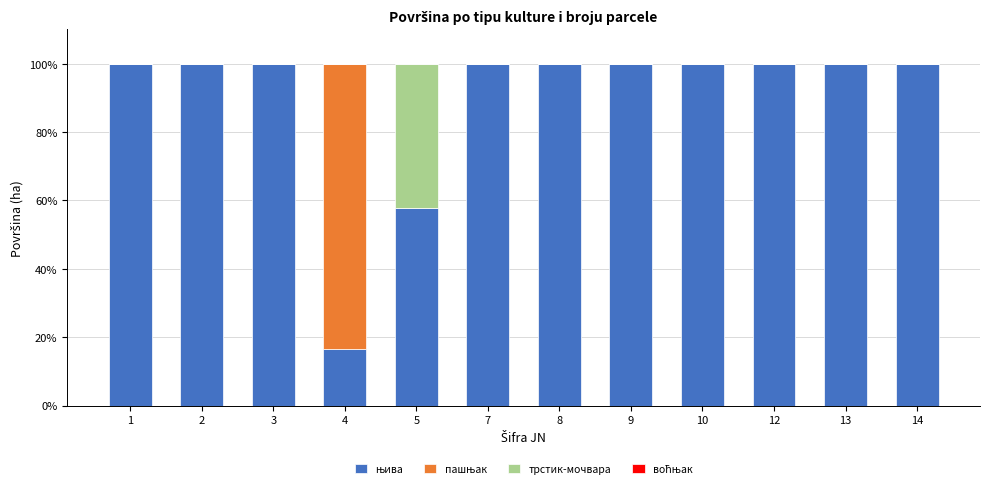

What is the total value across all series at 12?

100.0